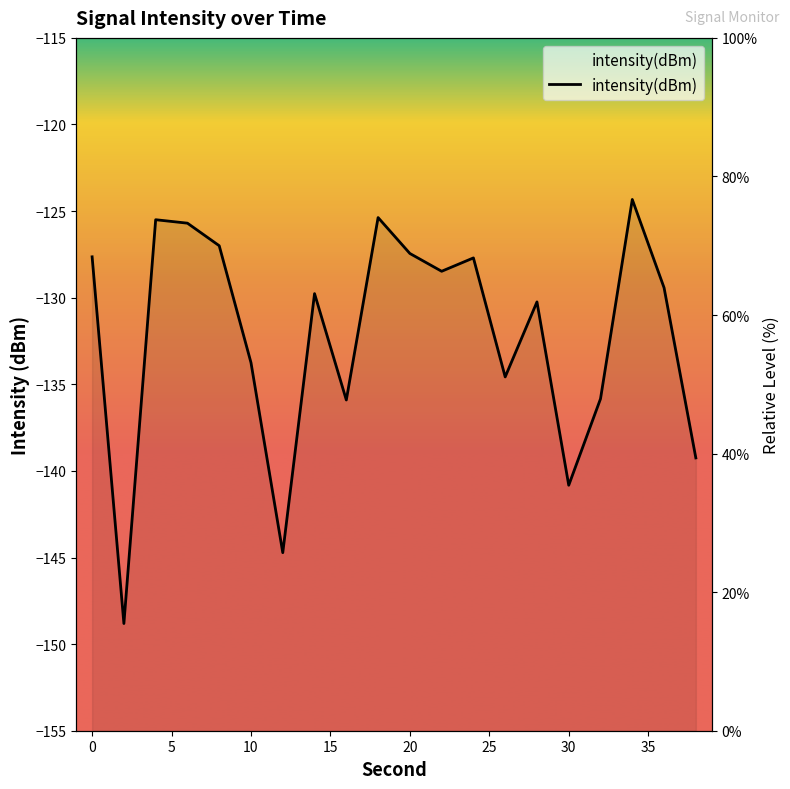

How many data points are above 63?

11